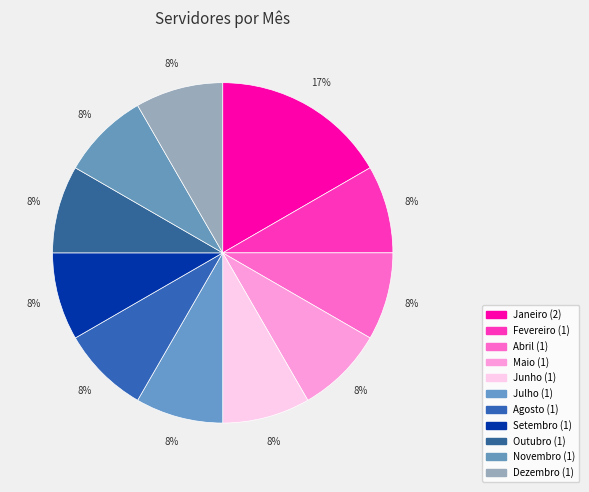

How many slices are in this pie chart?

11